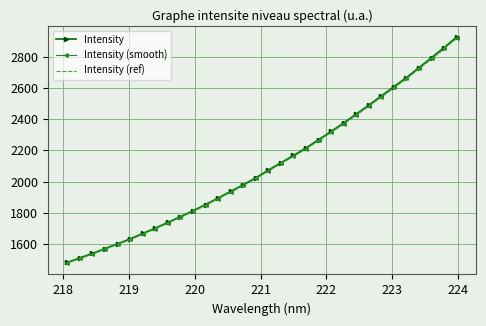

What is the smallest value displayed?

1478.1